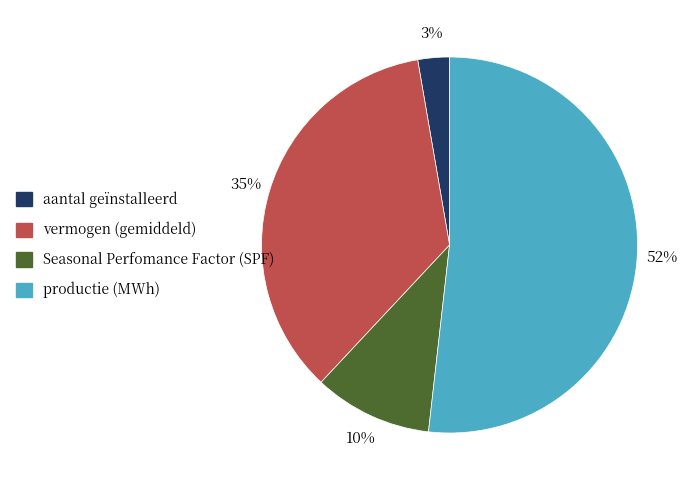

To the nearest percent, what is the average slice percentage?

25%